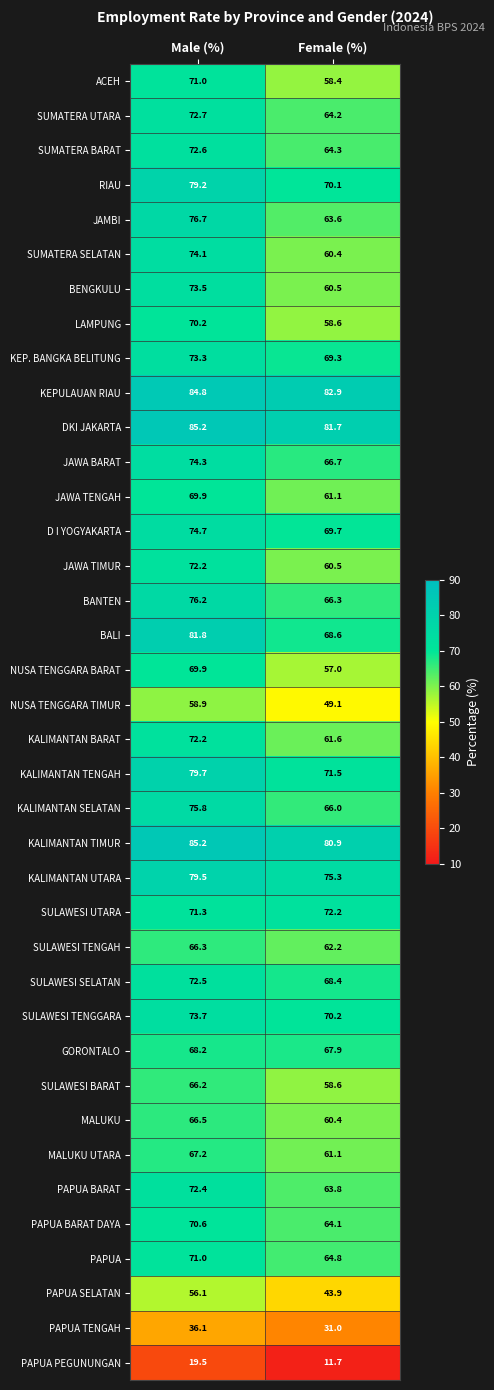

Rank the categories by PAPUA TENGAH value from lowest to highest.

Female (%), Male (%)